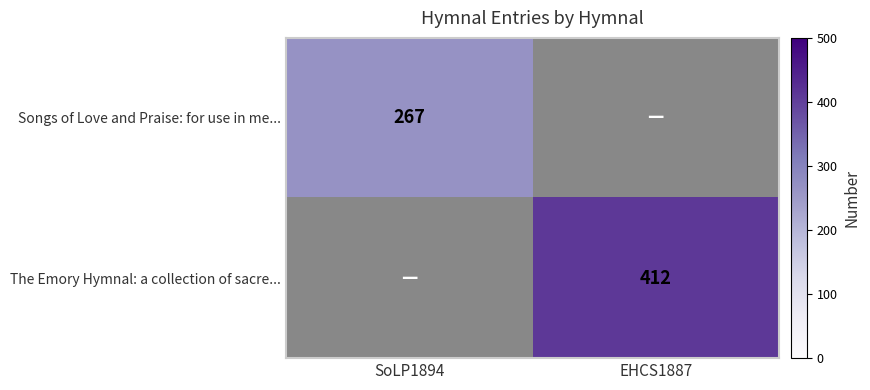

What is the difference between the Songs of Love and Praise: for use in me... values at SoLP1894 and EHCS1887?

267